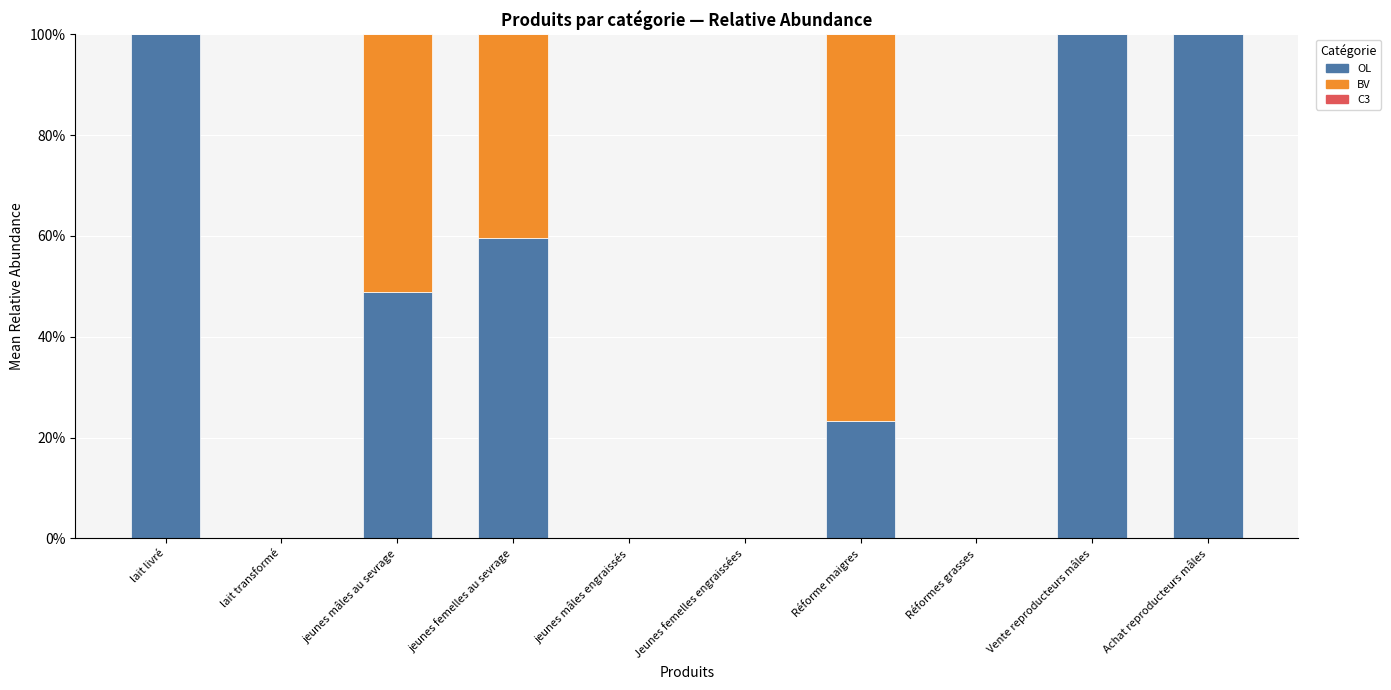

The value of OL at Vente reproducteurs mâles is 100.0. True or false?

True